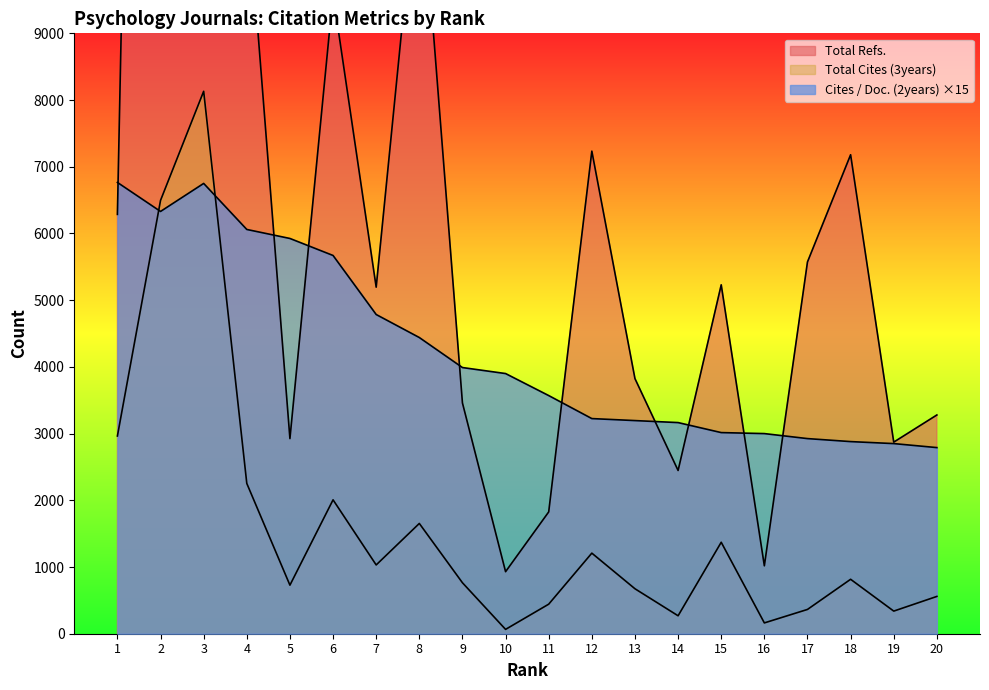

What is the value of the Total Cites (3years) point at the 15th from the left?

1371